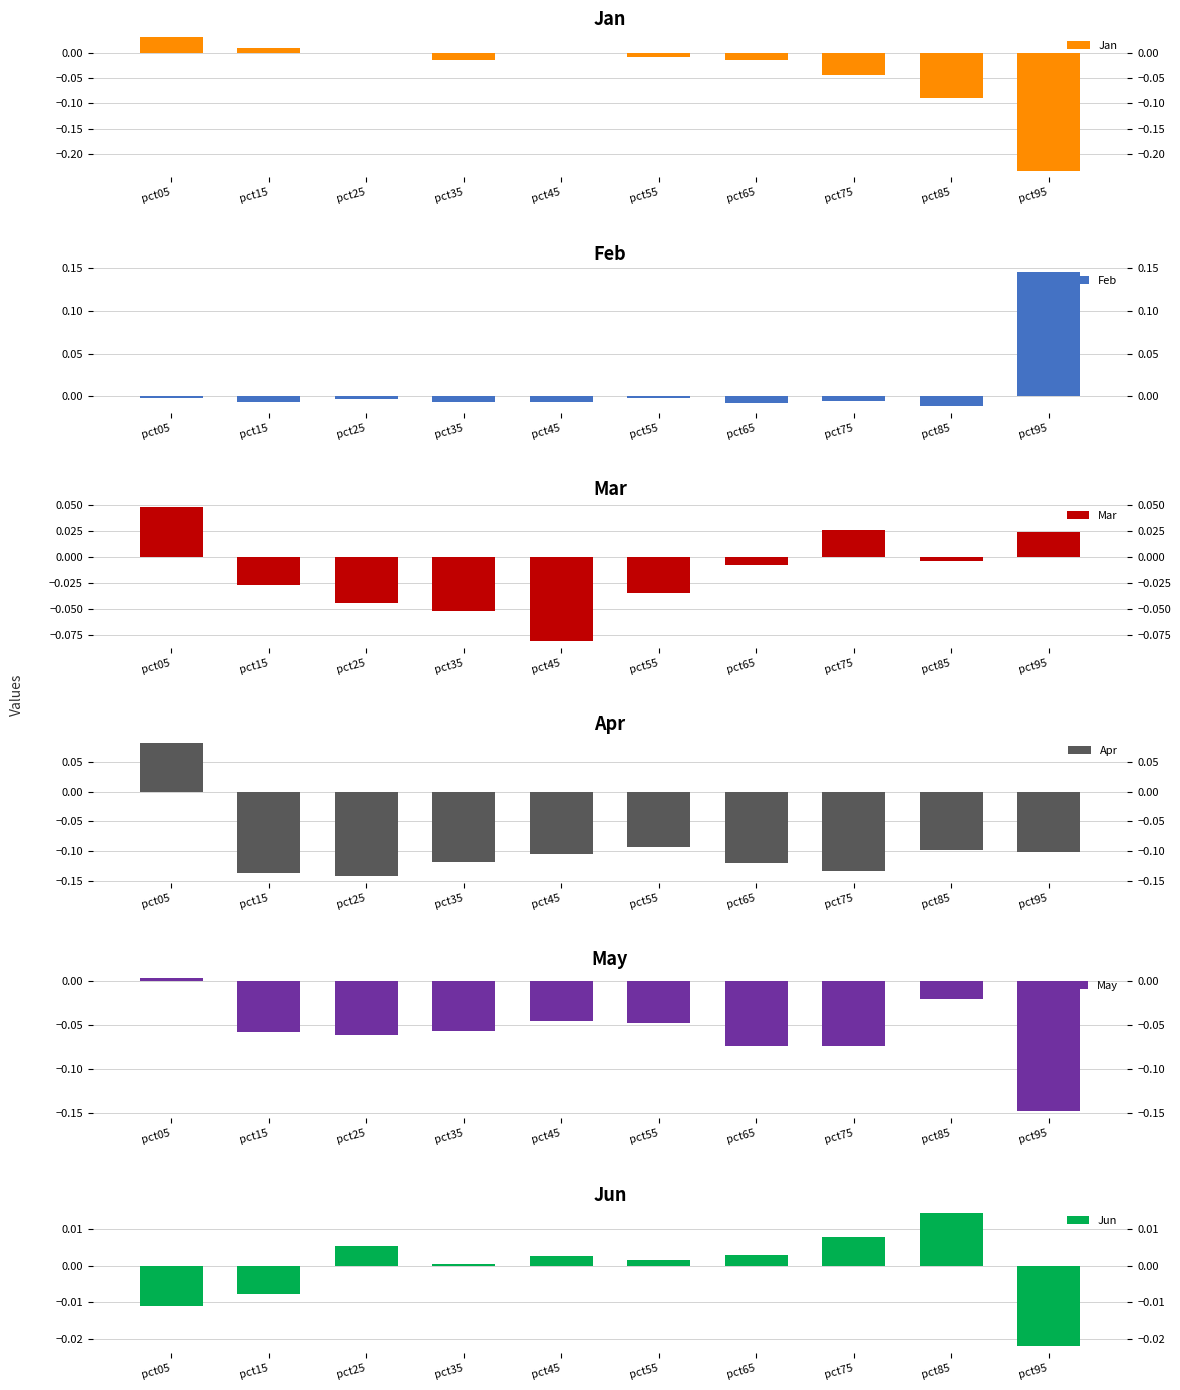

At pct25, list the series in order from smallest to largest.

Apr, May, Mar, Feb, Jan, Jun